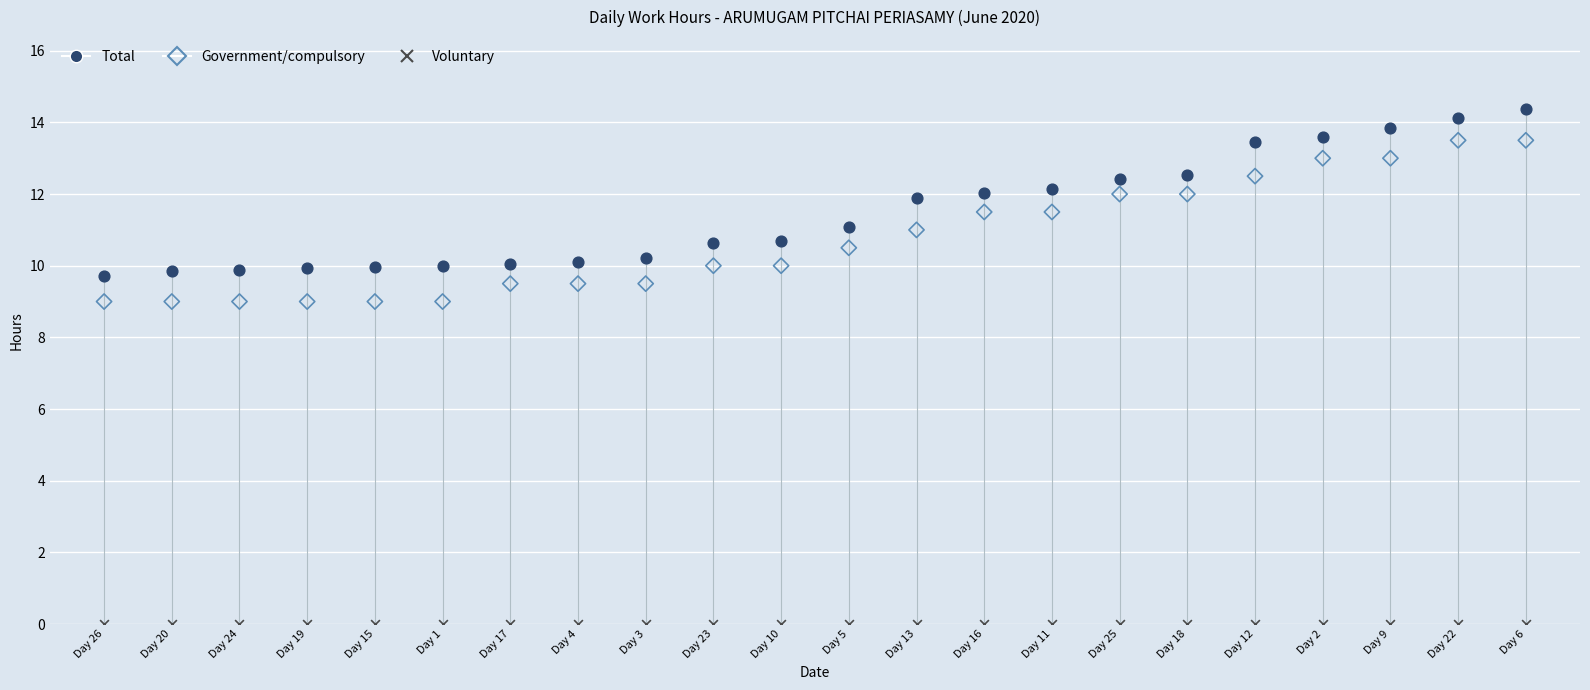

Which series contains the highest Y value?

Total